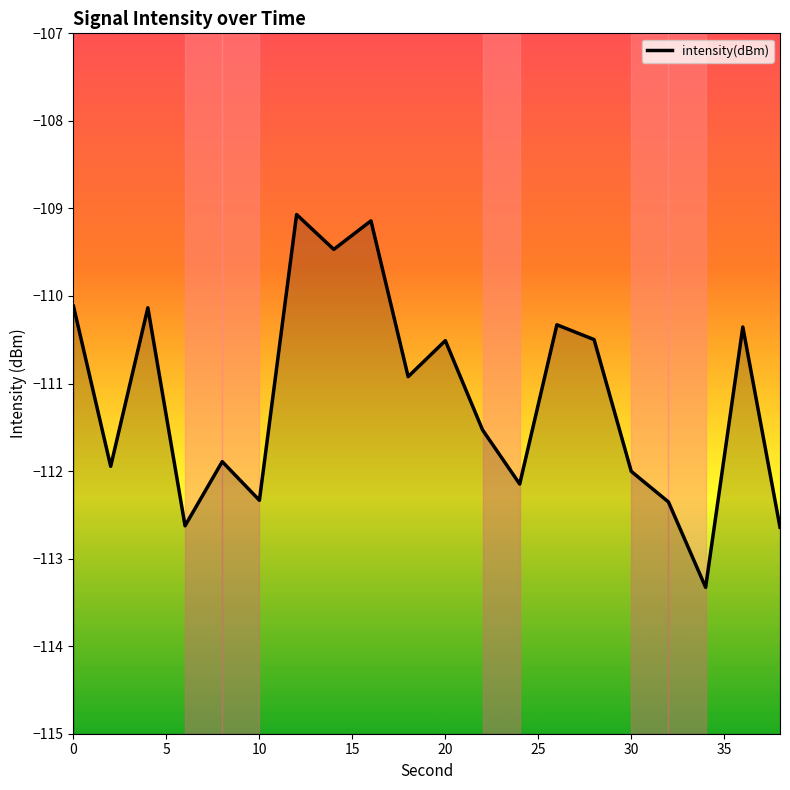

The chart shows a value of -190.8 at 10. True or false?

False